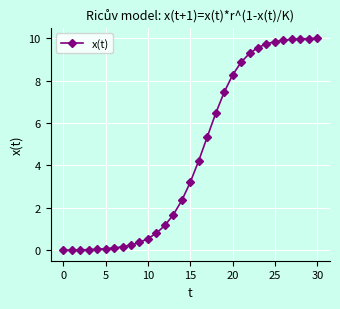

Is this an area chart (filled region under the line)?

No